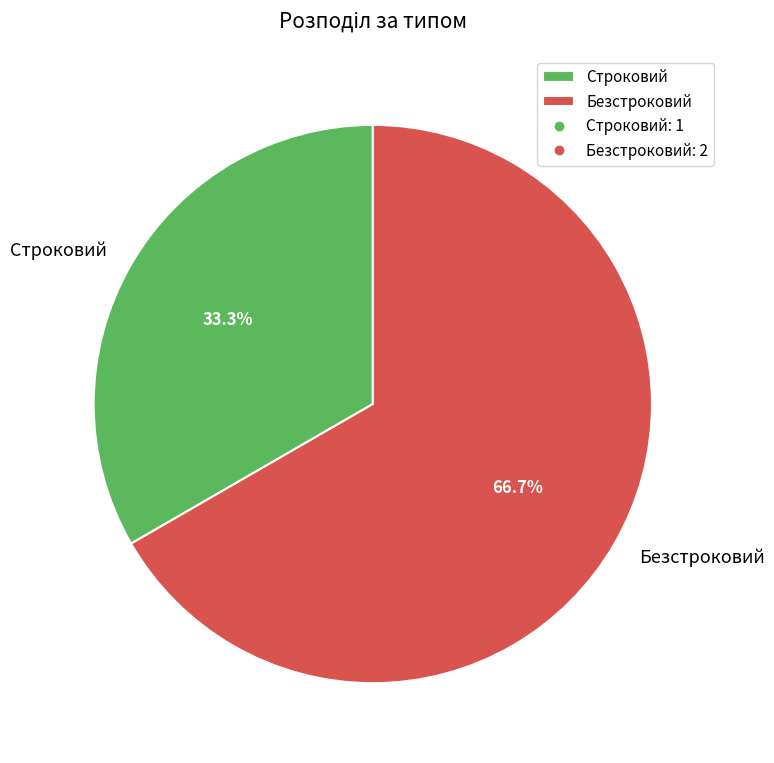

Approximately how many times larger is the value at Безстроковий compared to Строковий?

2.0